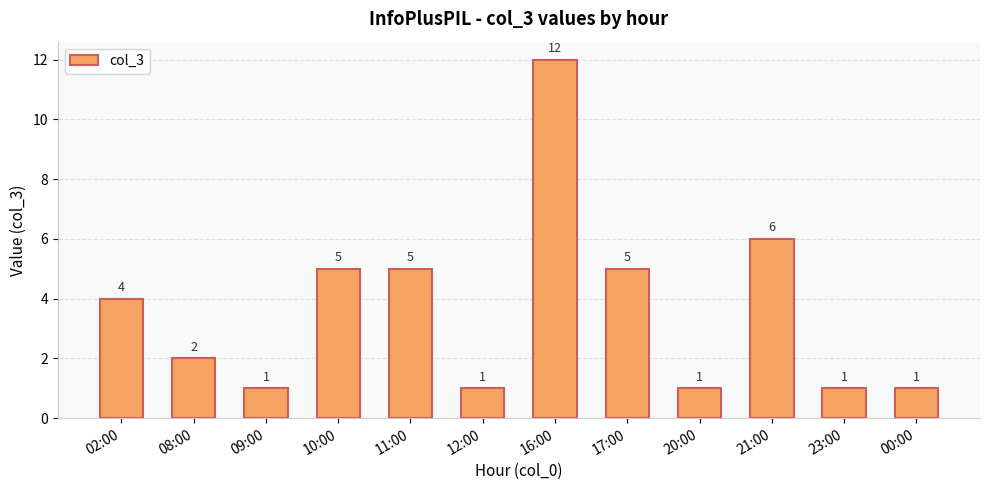

What position from the left is 23:00?

11